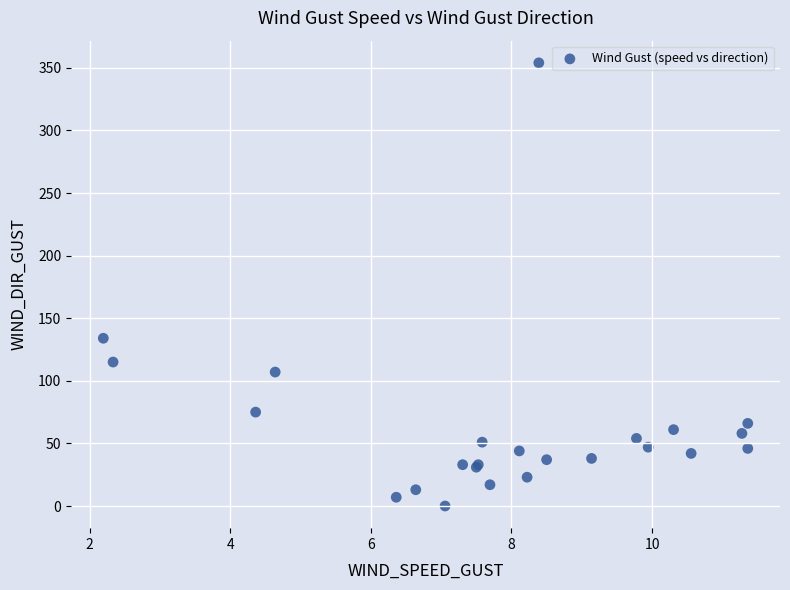

What Y value in the scatter plot is closest to 177?

134